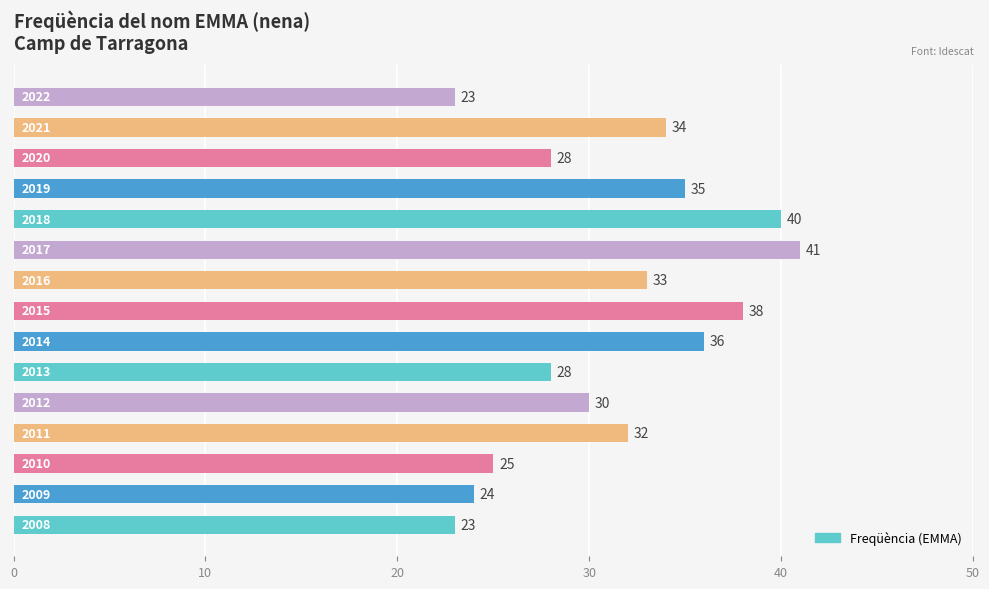

How many bars are there in total?

15